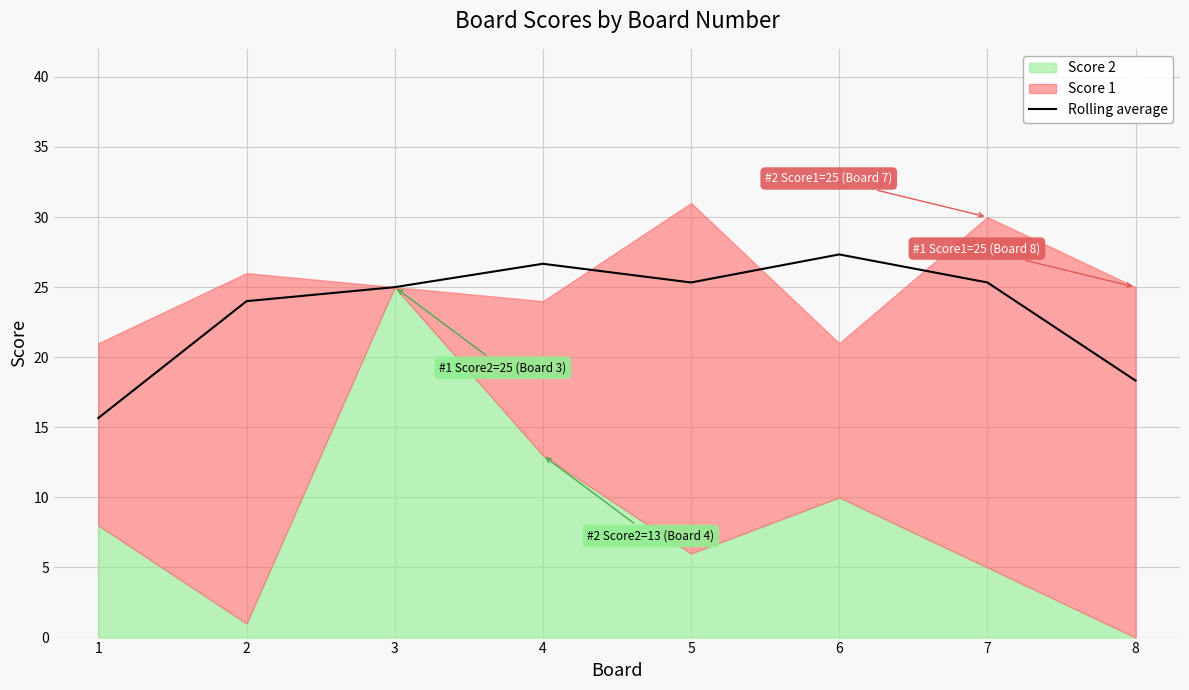

What is the difference between the second highest and minimum values?

11.0